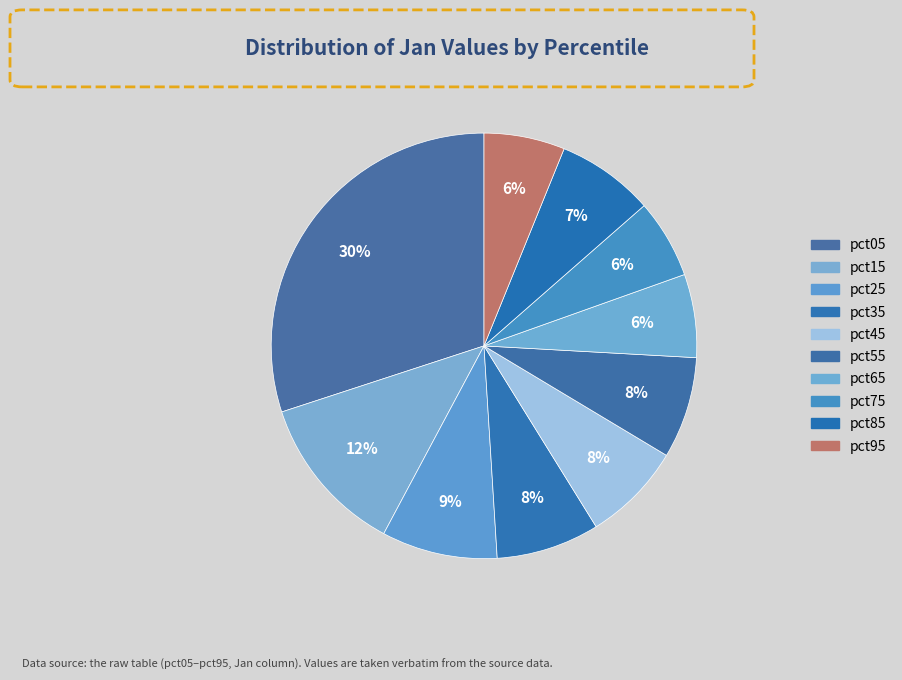

To the nearest percent, what is the average slice percentage?

10%